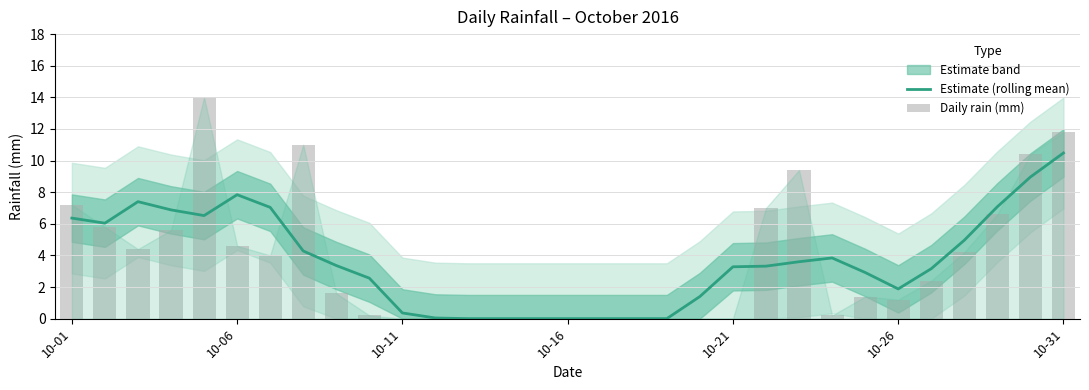

Which series has the largest total across all categories?

Estimate (rolling mean)